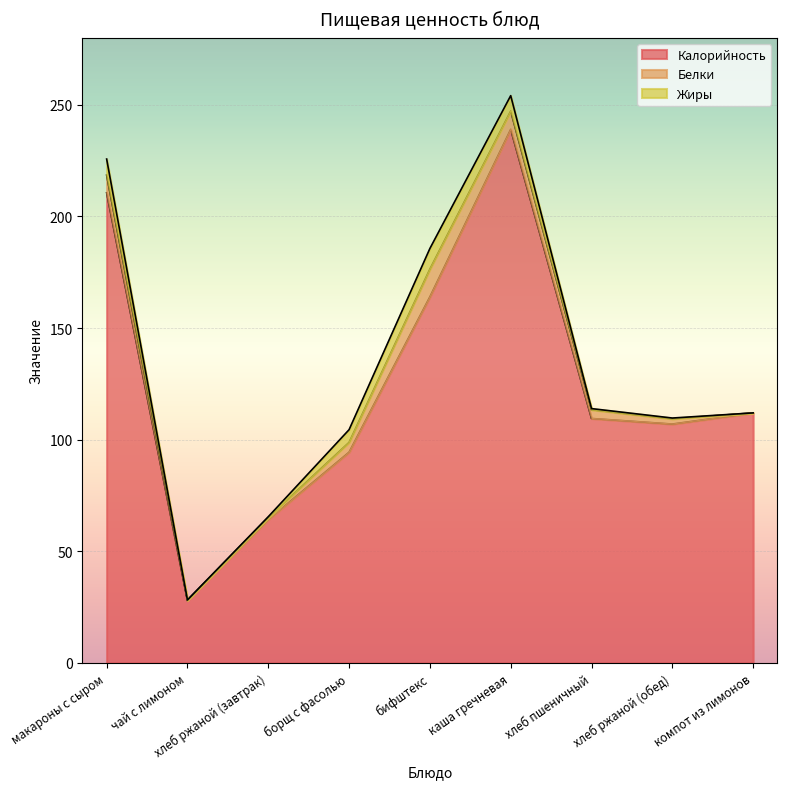

Is it true that Калорийность equals 70.9 at хлеб ржаной (обед)?

False